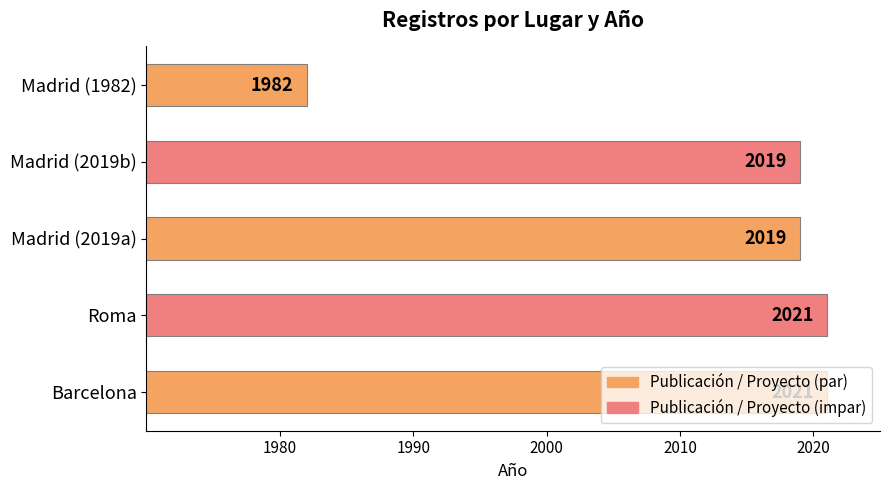

The chart shows a value of 2019 at Madrid (2019a). True or false?

True